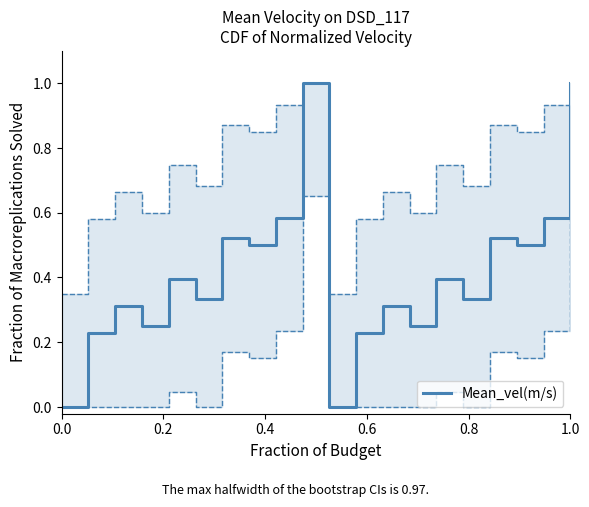

Is this an area chart (filled region under the line)?

No